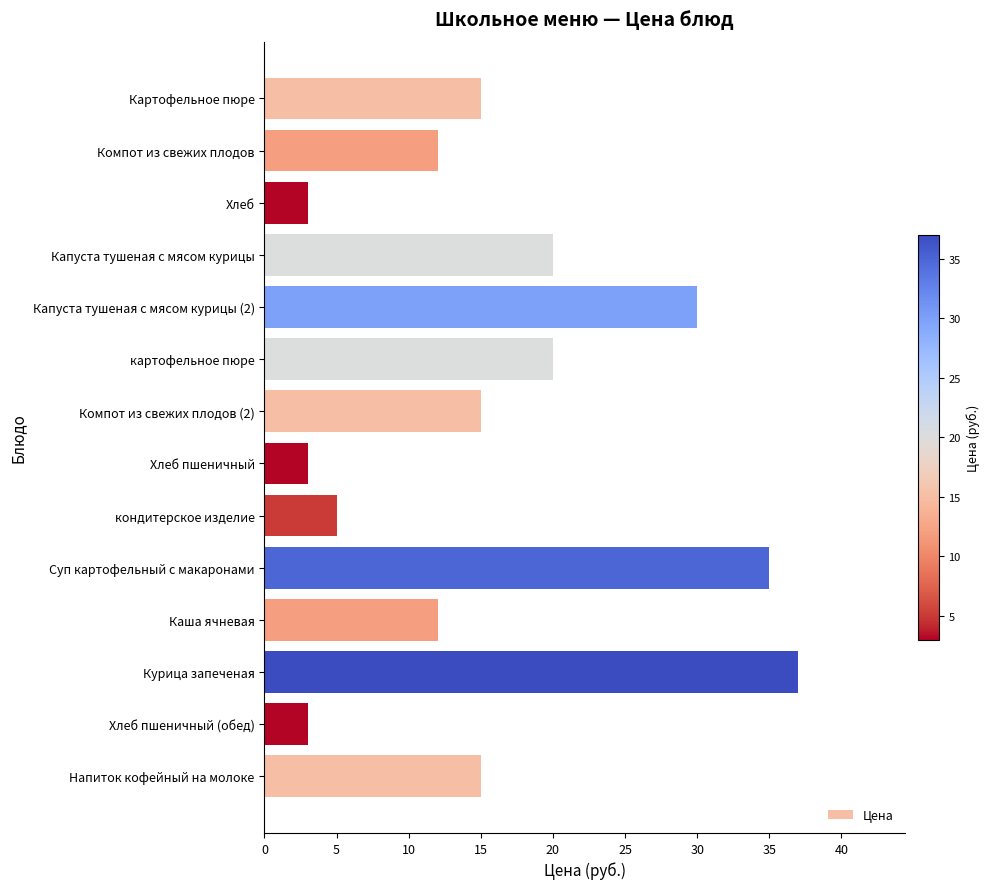

What is the label of the 6th bar from the top?

картофельное пюре